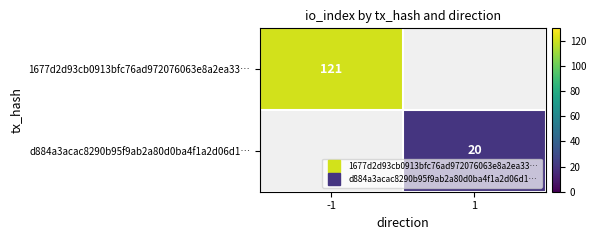

What is the smallest value displayed?

20.0